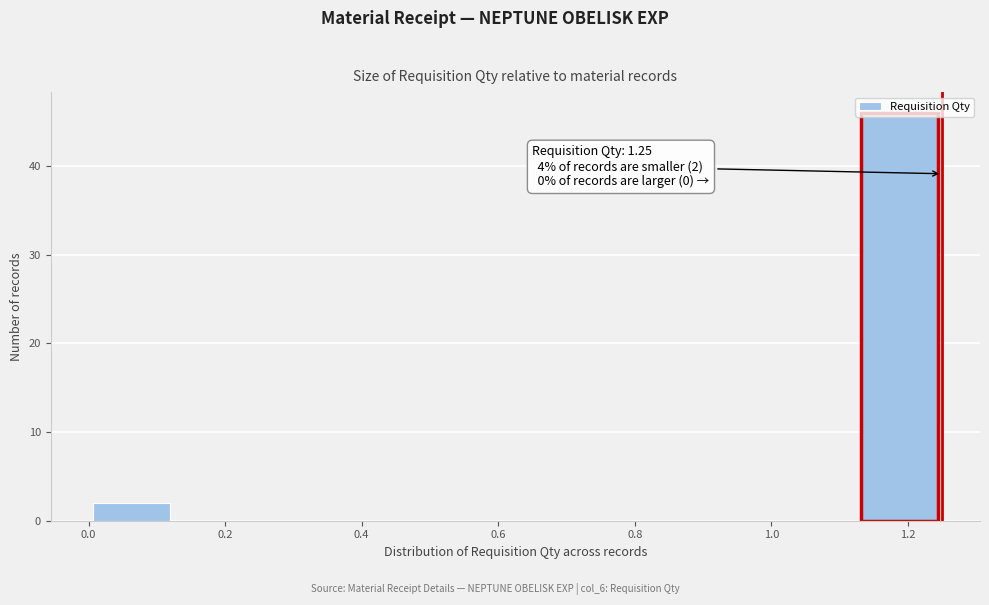

Which range on the x-axis has the tallest bar?

1.125 to 1.250